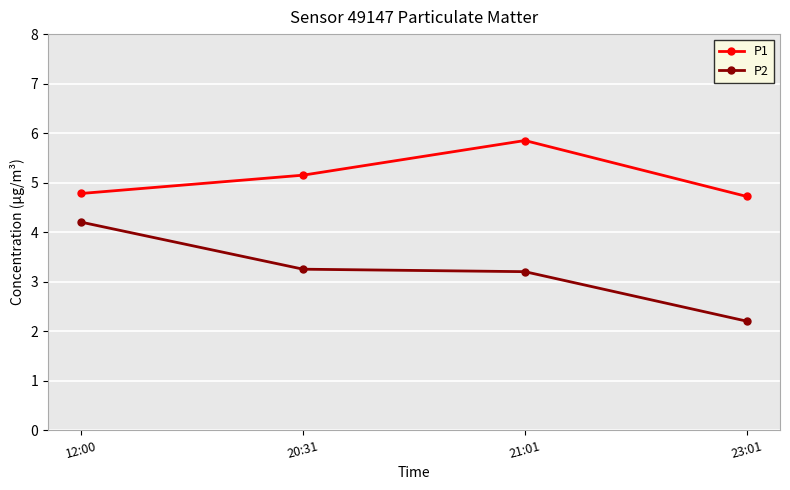

Rank the series at 12:00 from lowest to highest value.

P2, P1